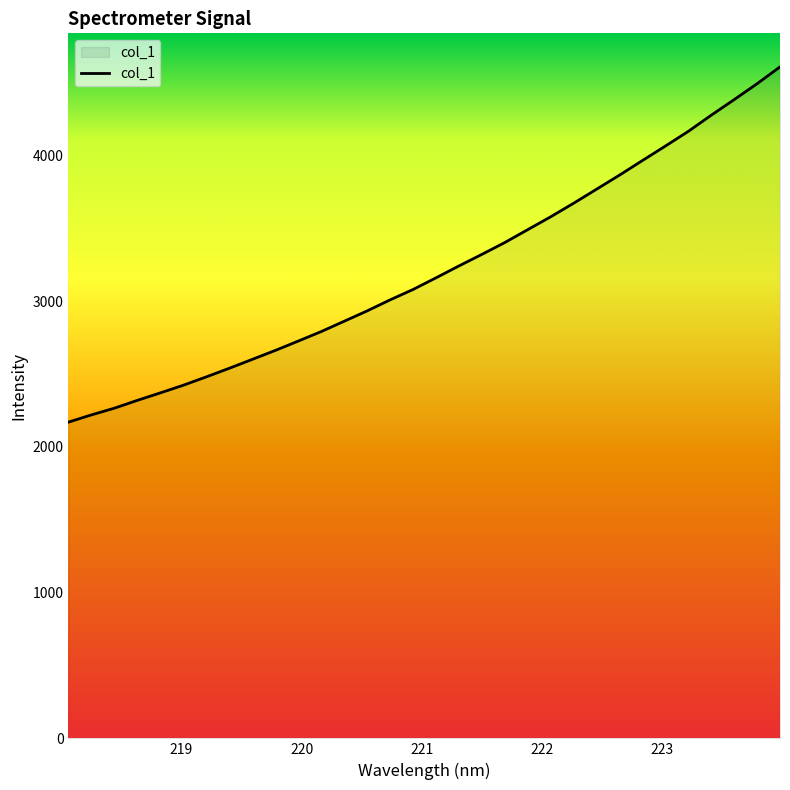

Count the number of data series in this chart.

1